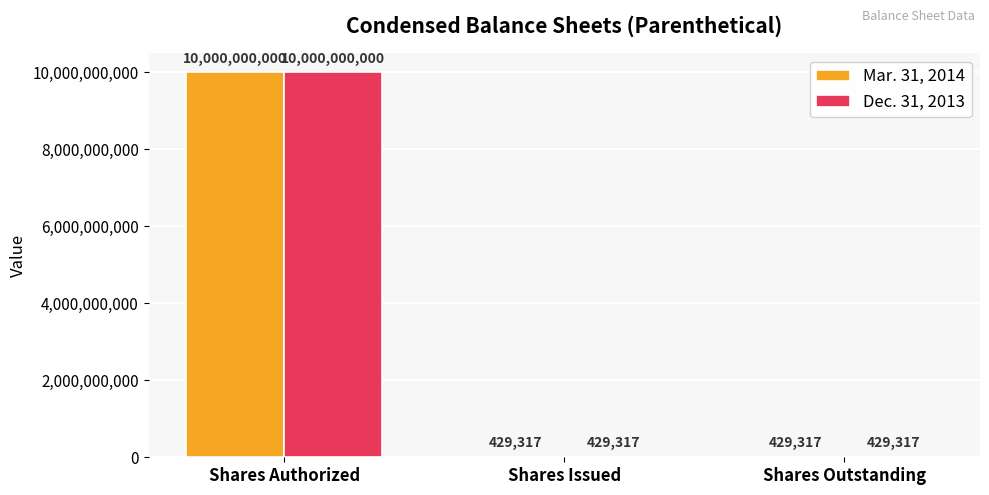

Is it true that Dec. 31, 2013 equals 429317 at Shares Issued?

True